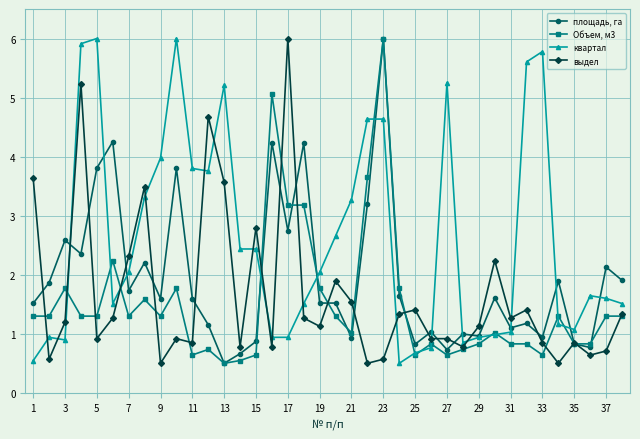

How many intersections are there between квартал and выдел?

15